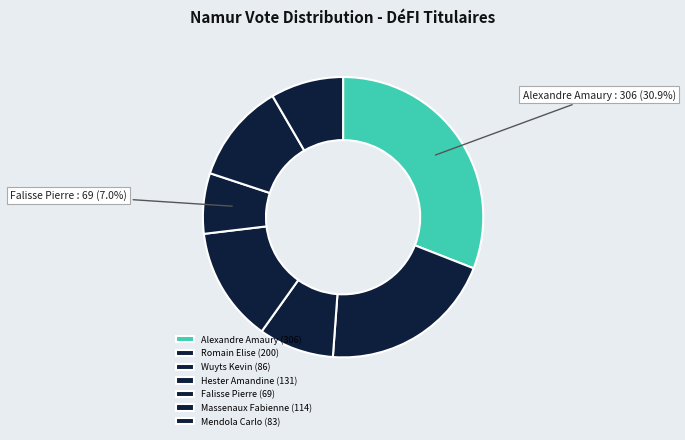

Between Mendola Carlo and Alexandre Amaury, which is larger?

Alexandre Amaury